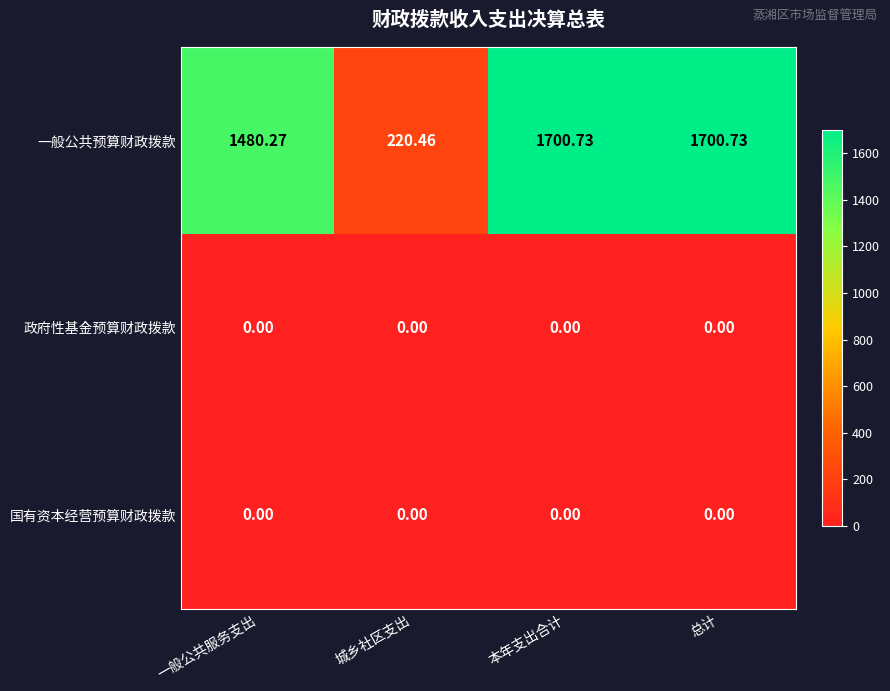

What is the greatest value displayed?

1700.7